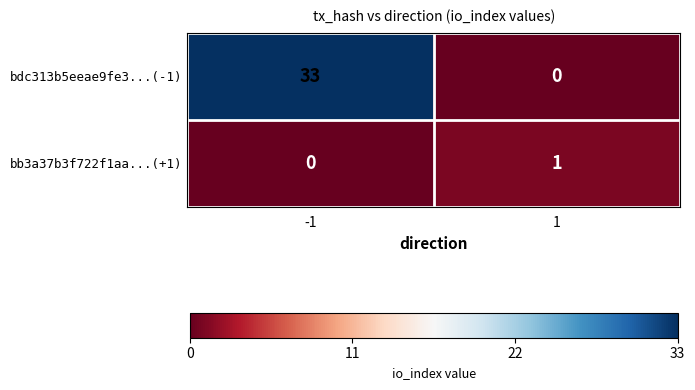

The bdc313b5eeae9fe3...(-1) series shows 0 at 1. True or false?

True